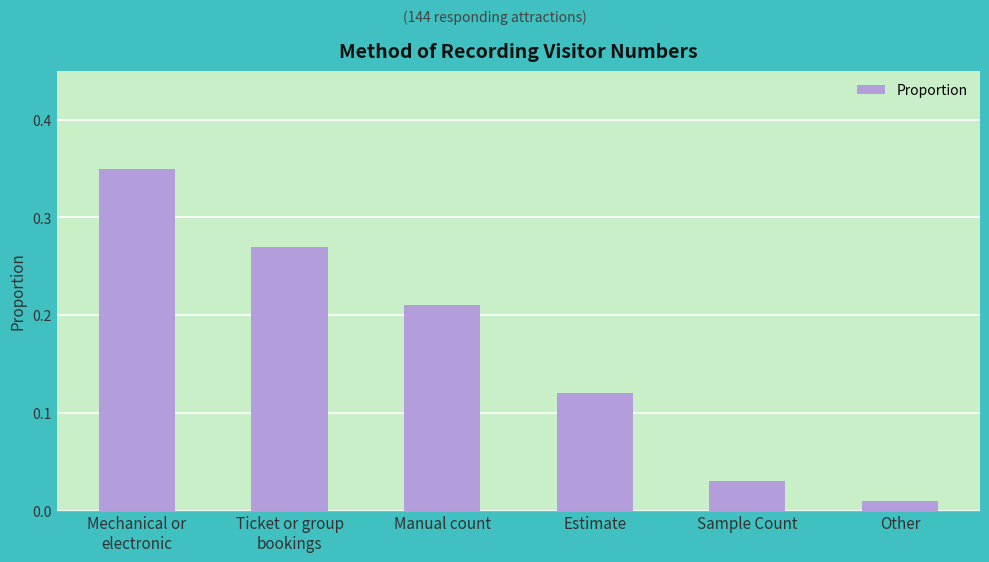

What is the sum of all values?

1.0